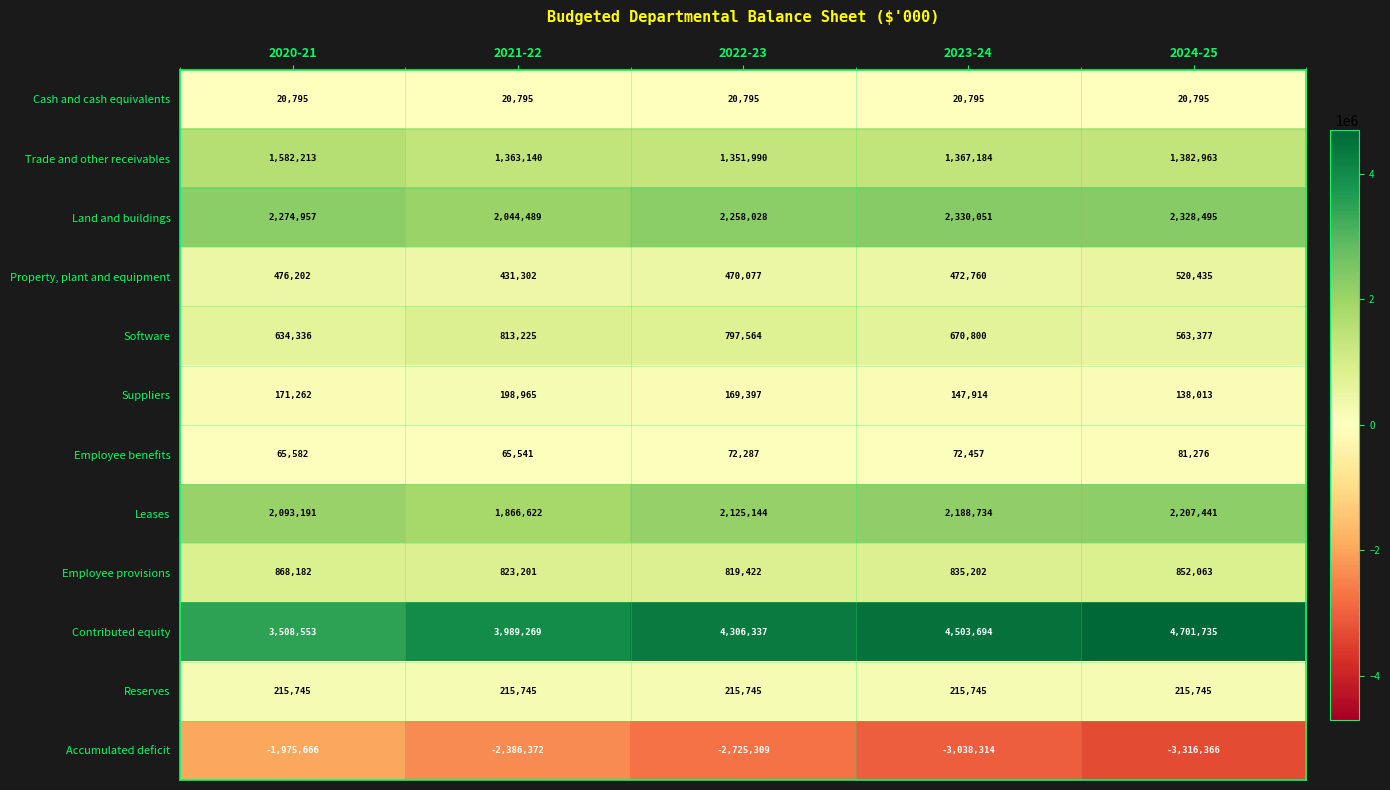

Rank the series at 2020-21 from highest to lowest value.

Contributed equity, Land and buildings, Leases, Trade and other receivables, Employee provisions, Software, Property, plant and equipment, Reserves, Suppliers, Employee benefits, Cash and cash equivalents, Accumulated deficit